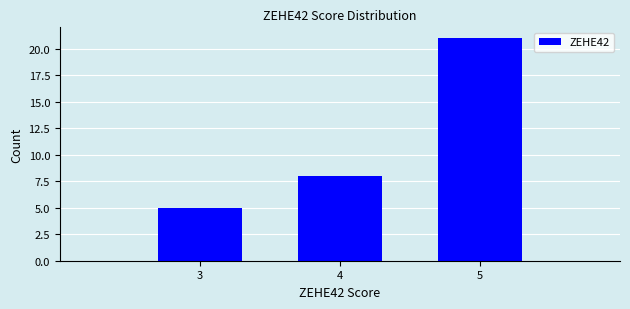

Reading right to left, transcribe all the data shown in this chart.

5=21	4=8	3=5